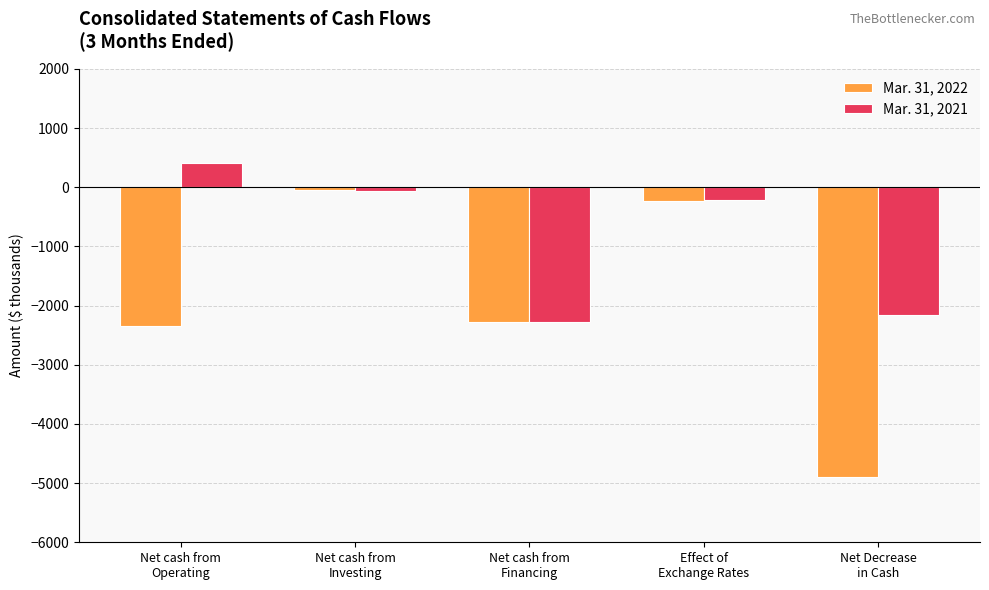

What is the greatest value displayed?

414